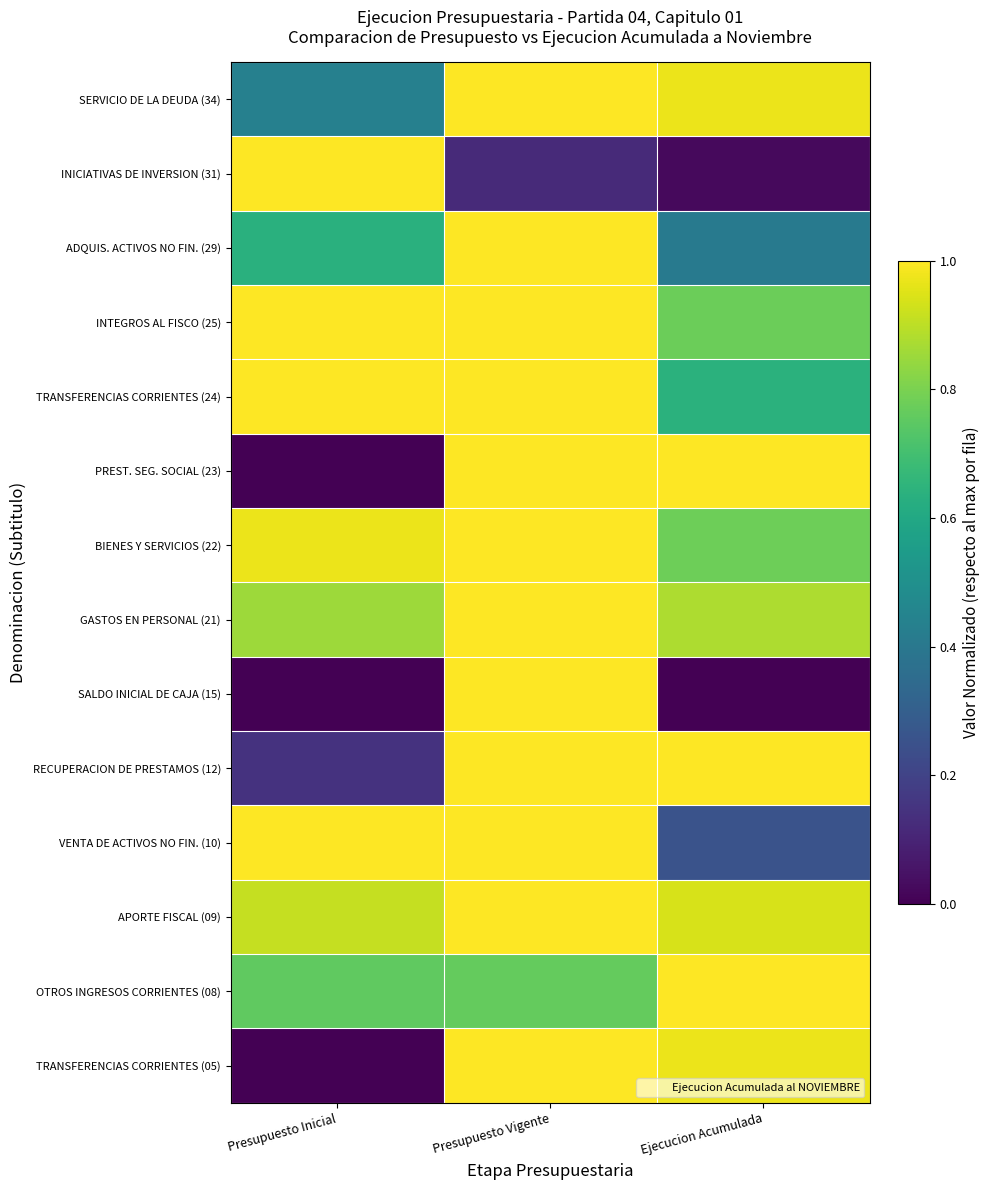

Which has a higher value, Presupuesto Vigente or Presupuesto Inicial?

Presupuesto Vigente